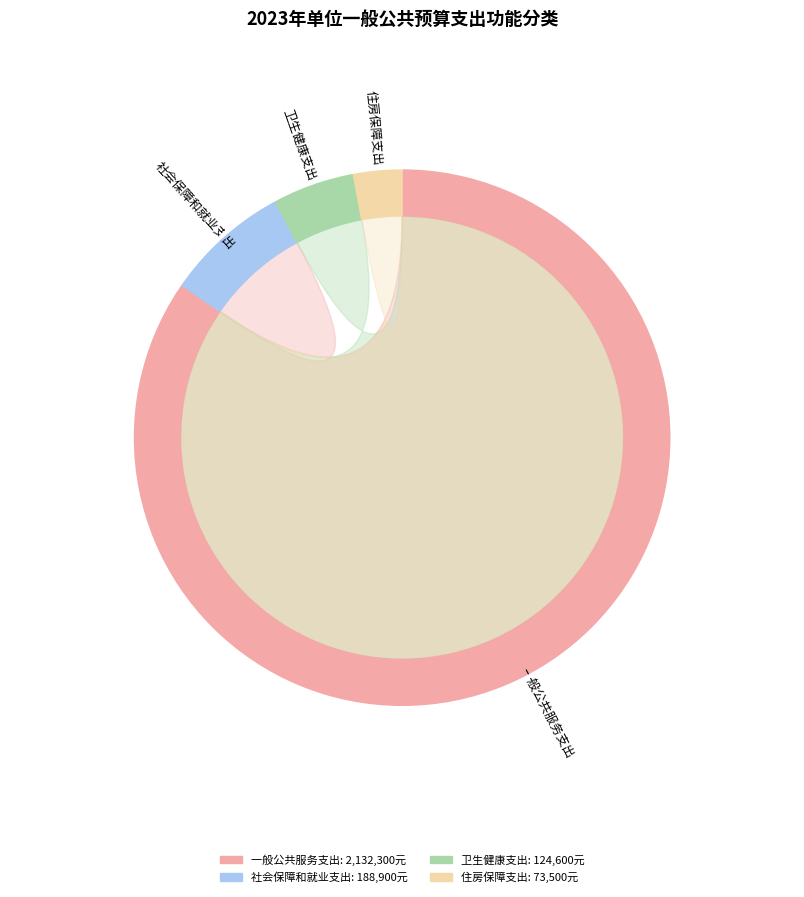

What is the majority slice?

一般公共服务支出